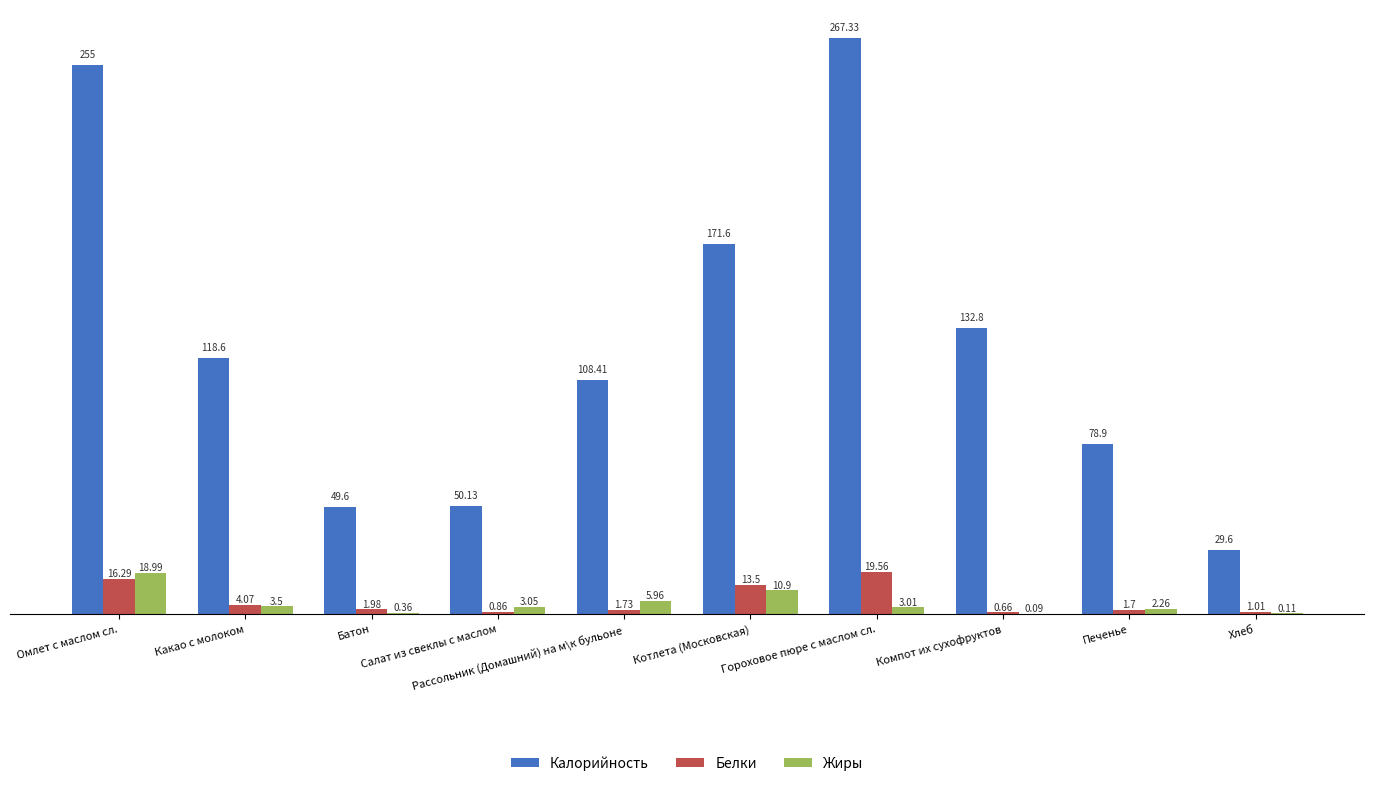

Which series changed the most between Какао с молоком and Печенье?

Калорийность